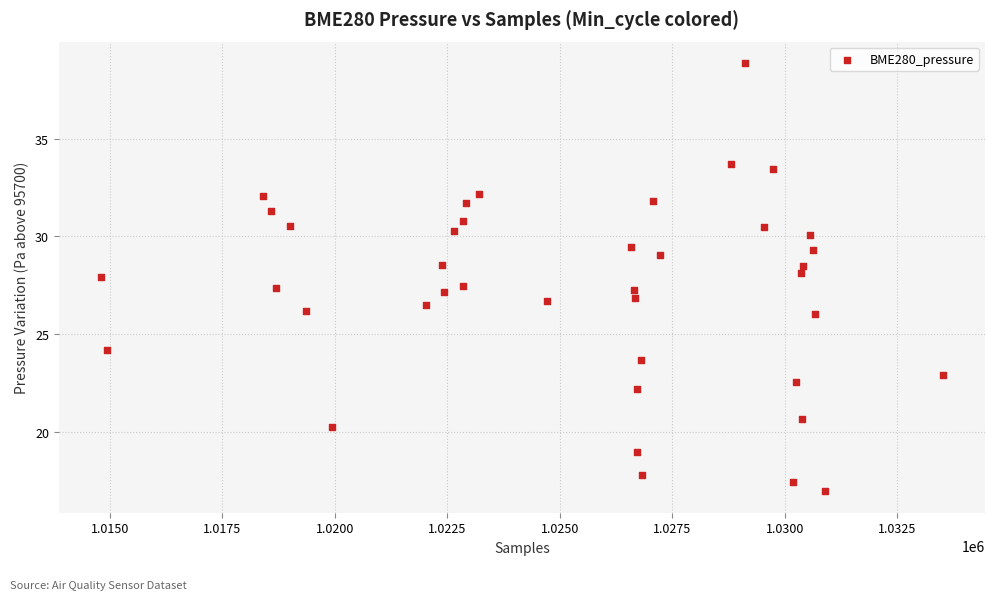

What is the range of Y values (max minus min)?

21.9